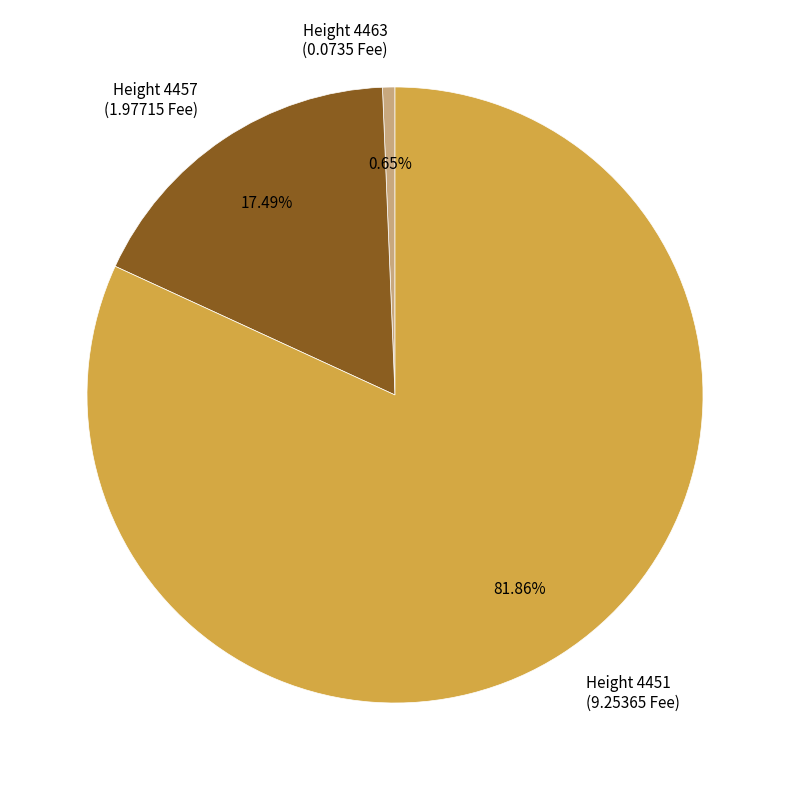

Is the sum of Height 4457 (1.97715 Fee) and Height 4463 (0.0735 Fee) greater than half?

No